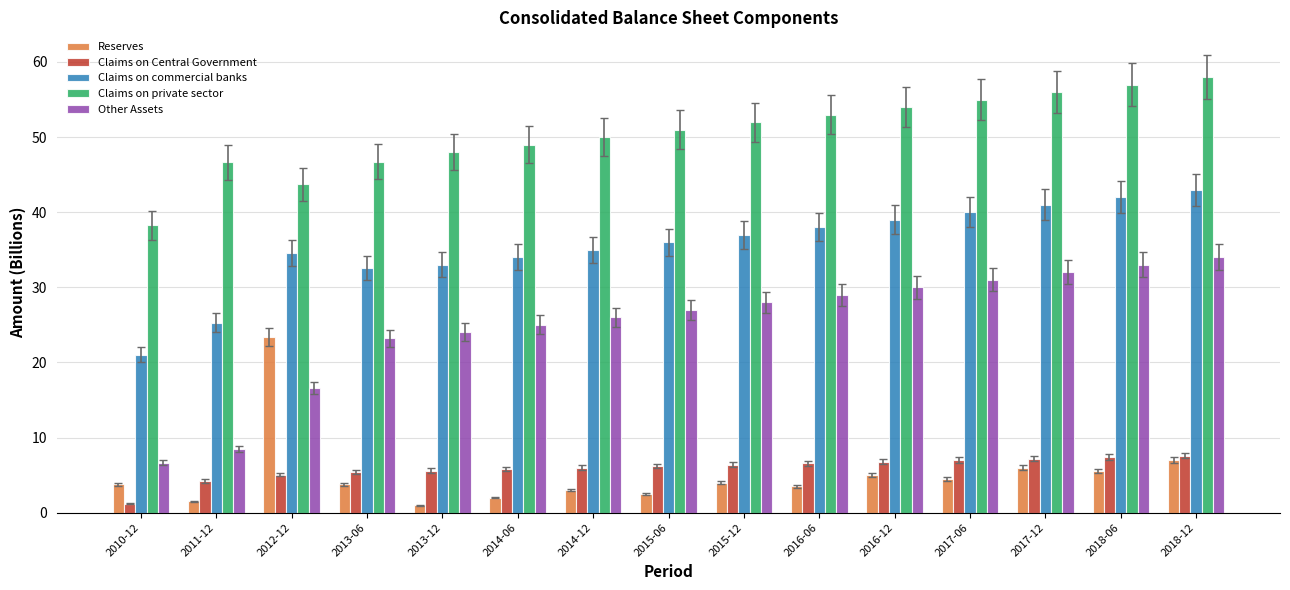

Which series changed the most between 2011-12 and 2013-06?

Other Assets